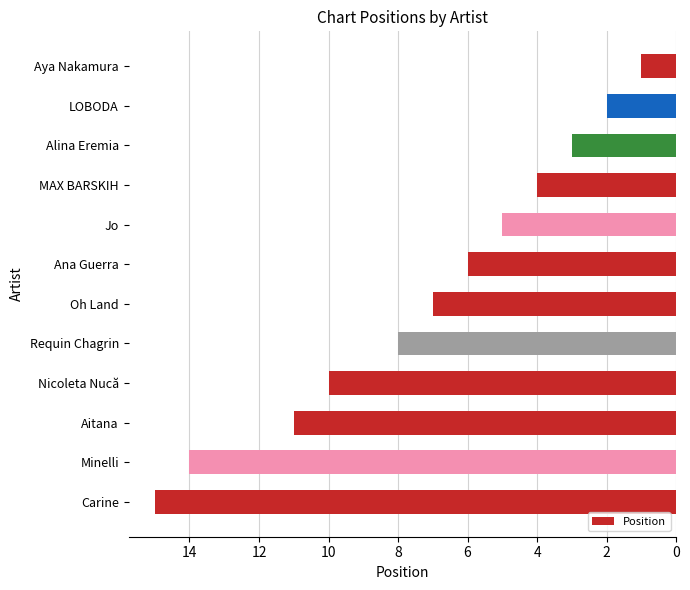

List the labels in order of value, largest first.

Carine, Minelli, Aitana, Nicoleta Nucă, Requin Chagrin, Oh Land, Ana Guerra, Jo, MAX BARSKIH, Alina Eremia, LOBODA, Aya Nakamura